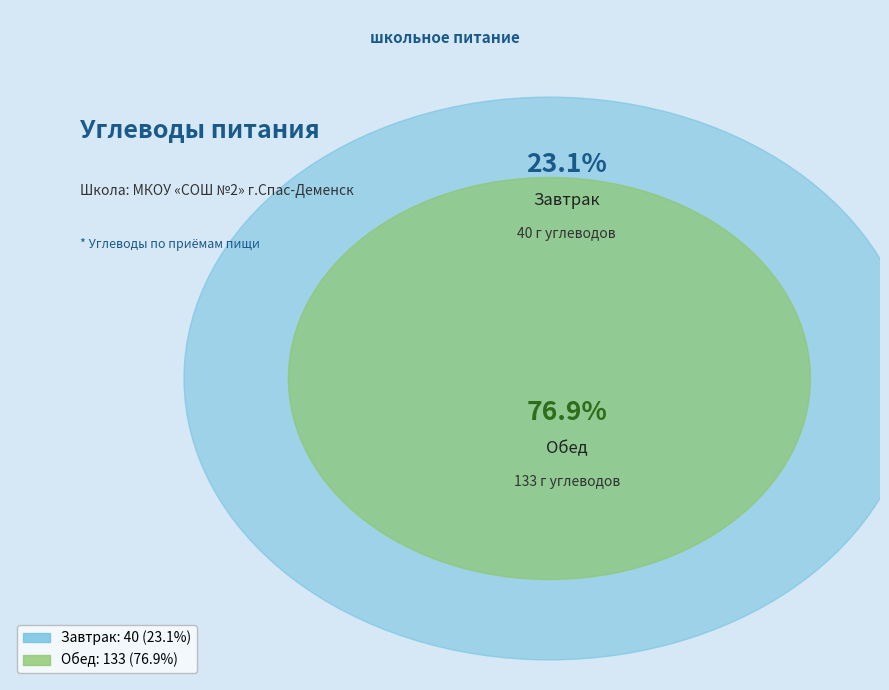

The Обед slice represents 62% of the pie. True or false?

False